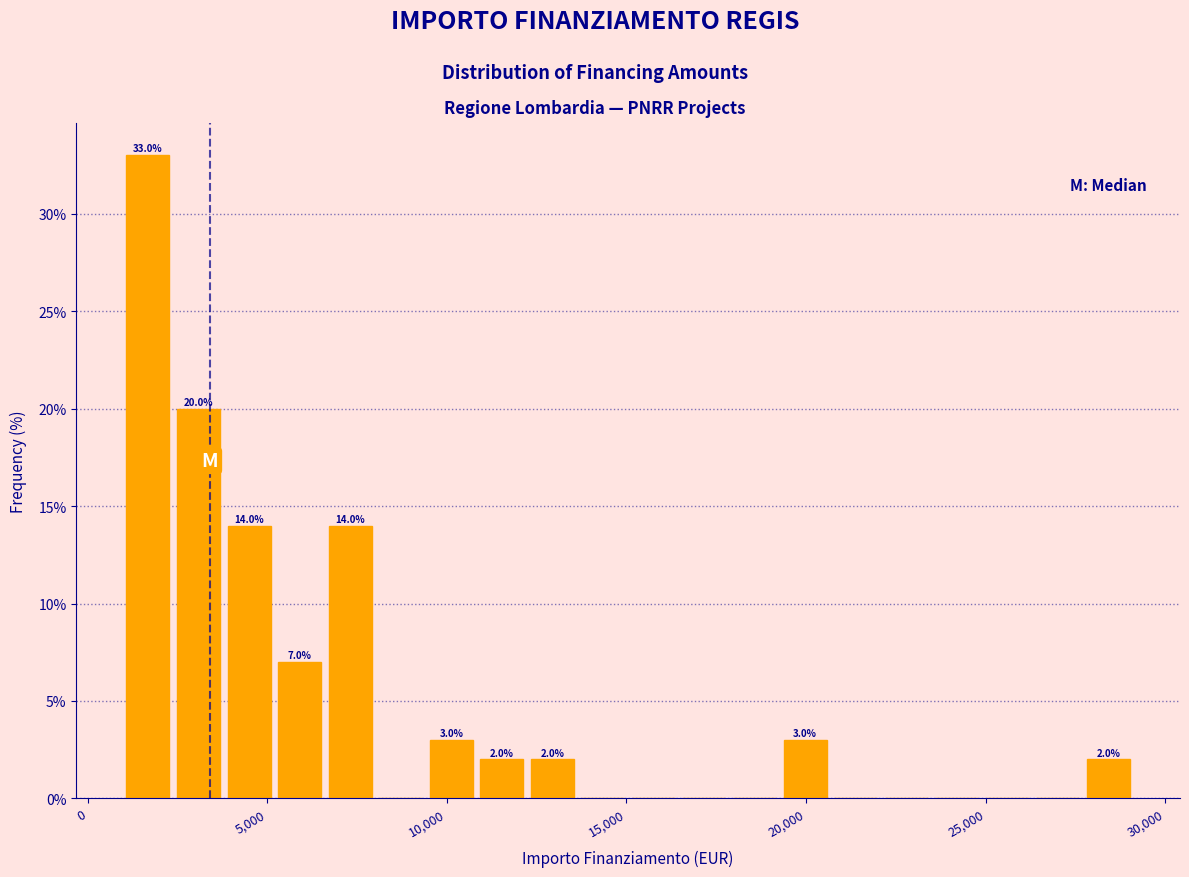

Around what value on the x-axis is the tallest bar? Give the approximate position of its centre, as read against the axis.

1500